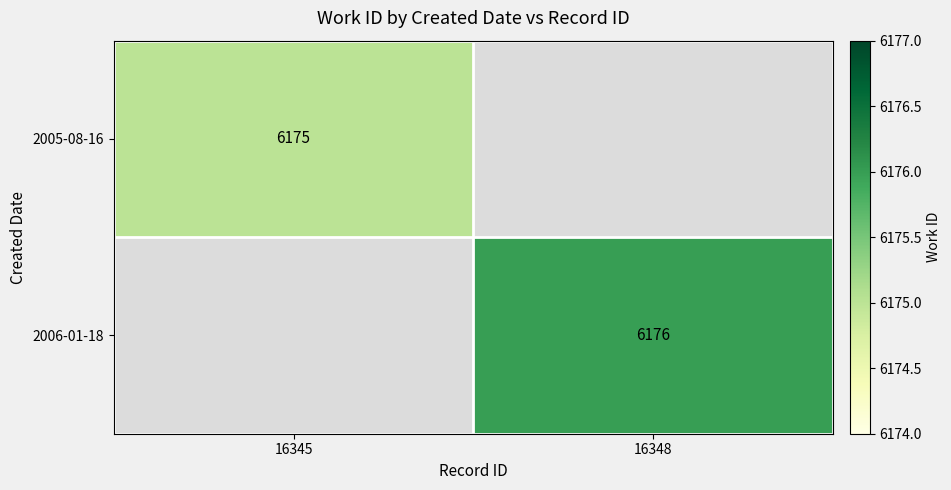

How many distinct data groups are displayed?

2